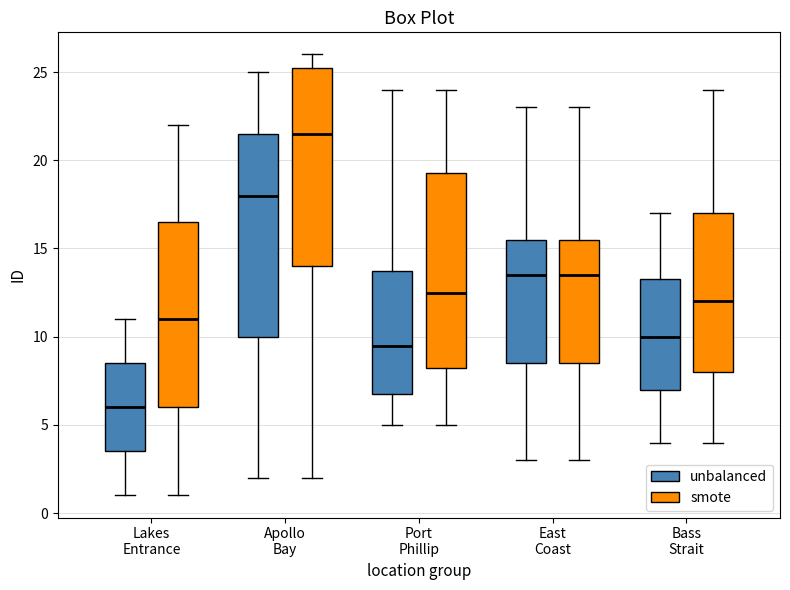

Where is the upper edge of the box for Bass Strait (unbalanced) on the y-axis? The values are not printed on the chart, so give them approximately, as read against the axis.

13.5